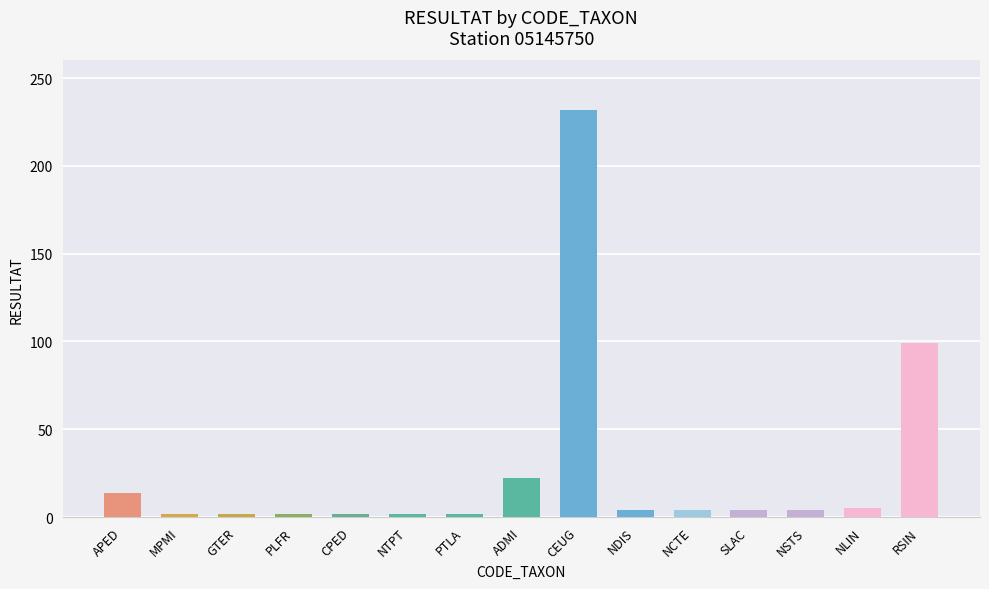

What is the maximum value shown in the chart?

232